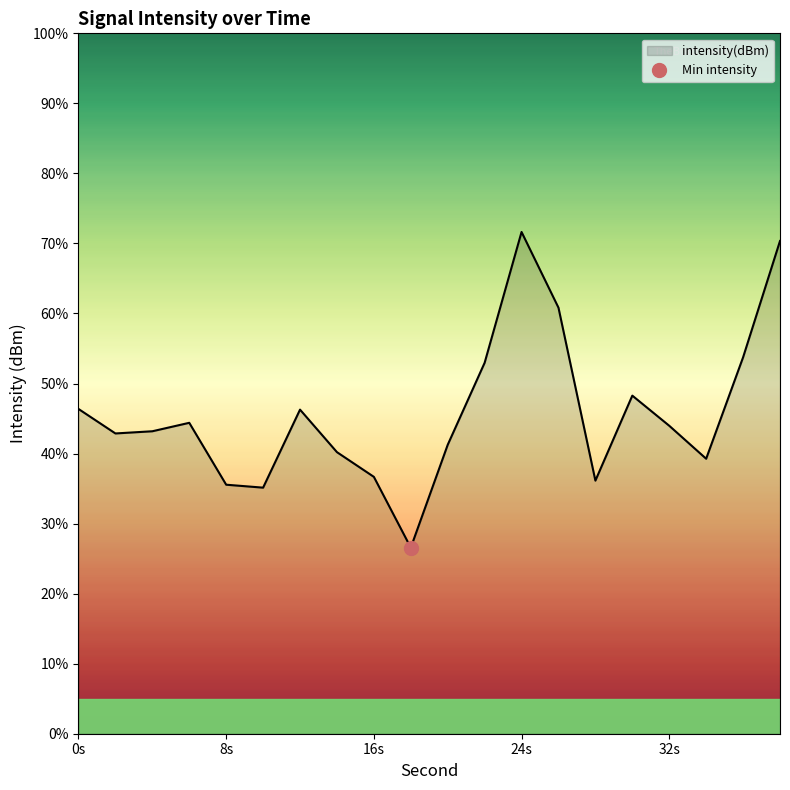

How many lines are shown in the chart?

1